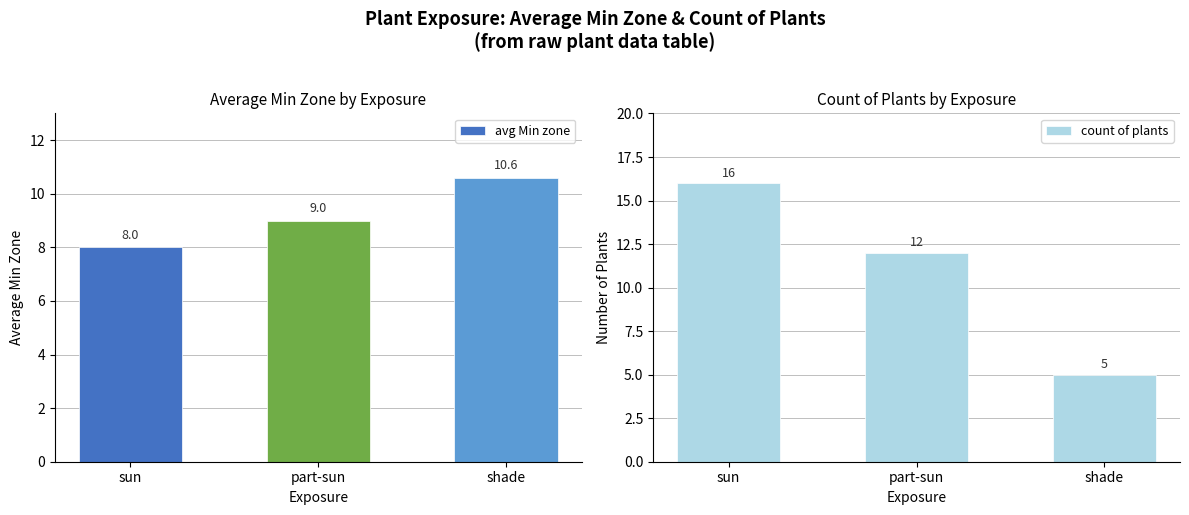

What are all the series names shown in the legend?

avg Min zone, count of plants